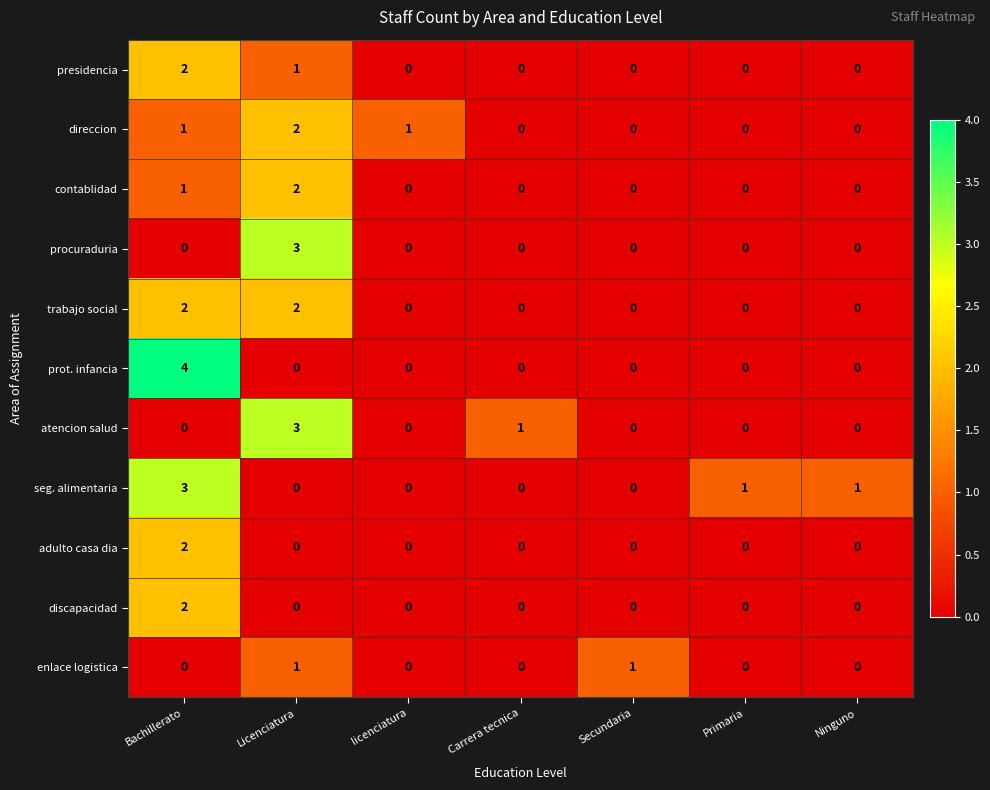

What is the approximate value of atencion salud at Licenciatura?

3